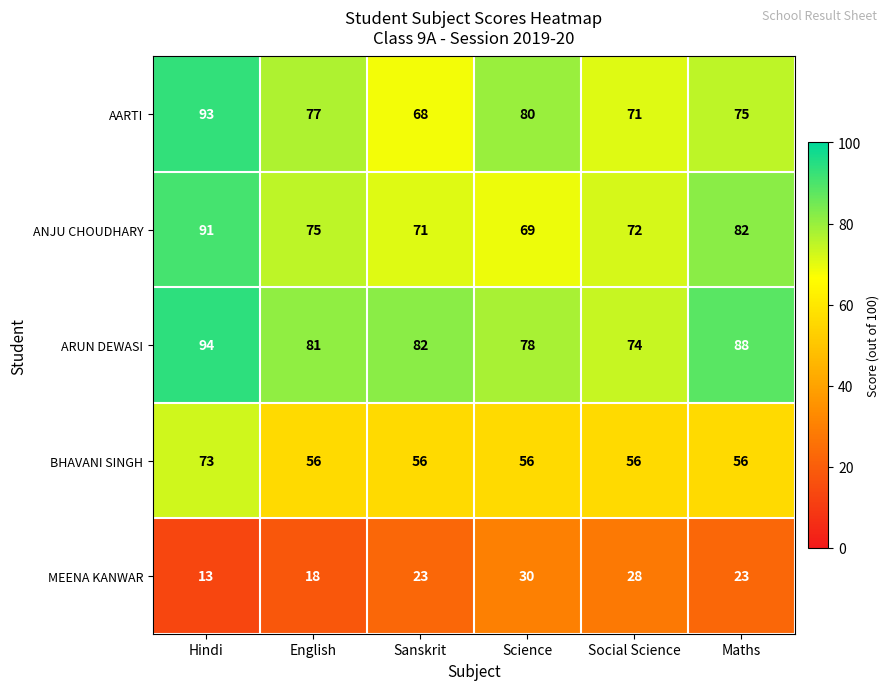

What is the smallest value displayed?

13